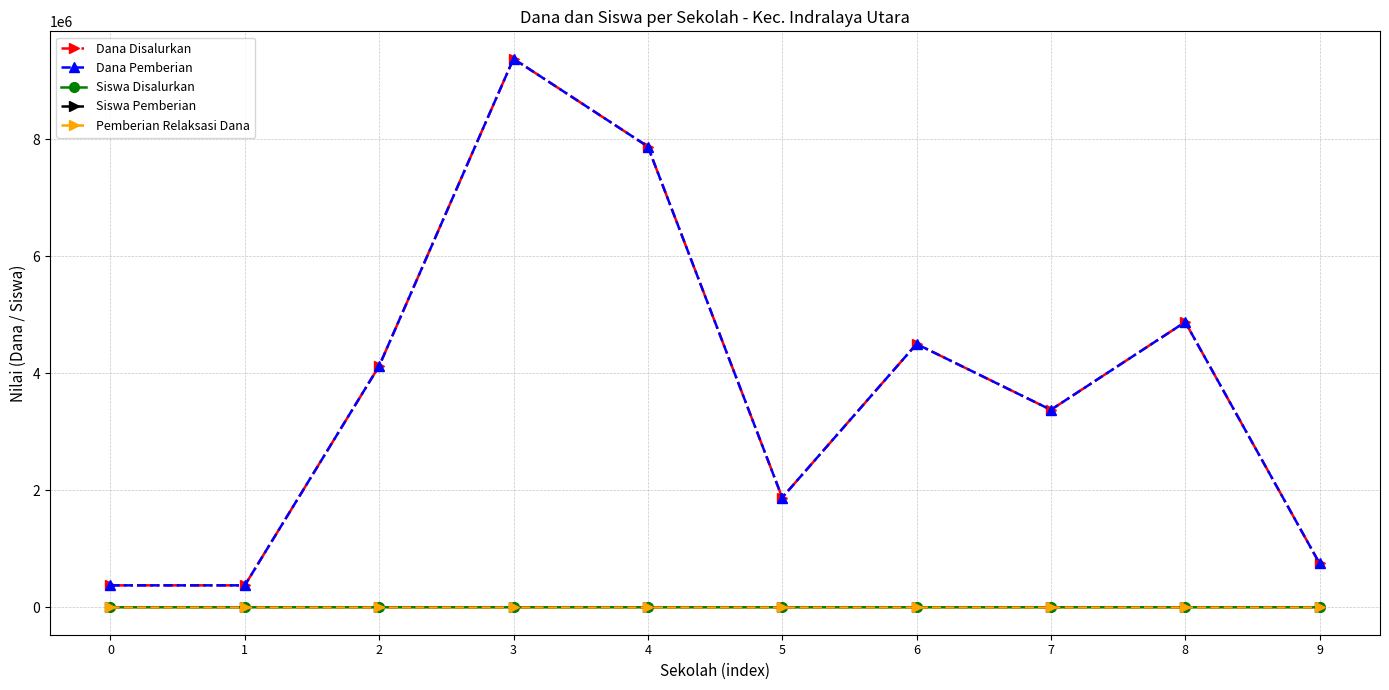

How many data points in Siswa Pemberian are less than 11?

5